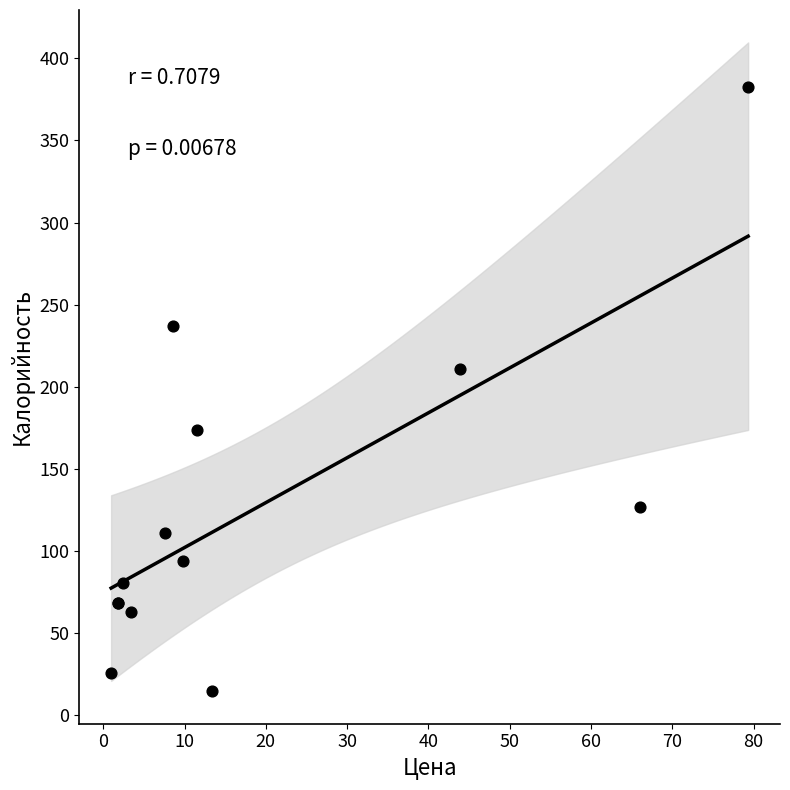

What Y value in the scatter plot is closest to 198?

210.7